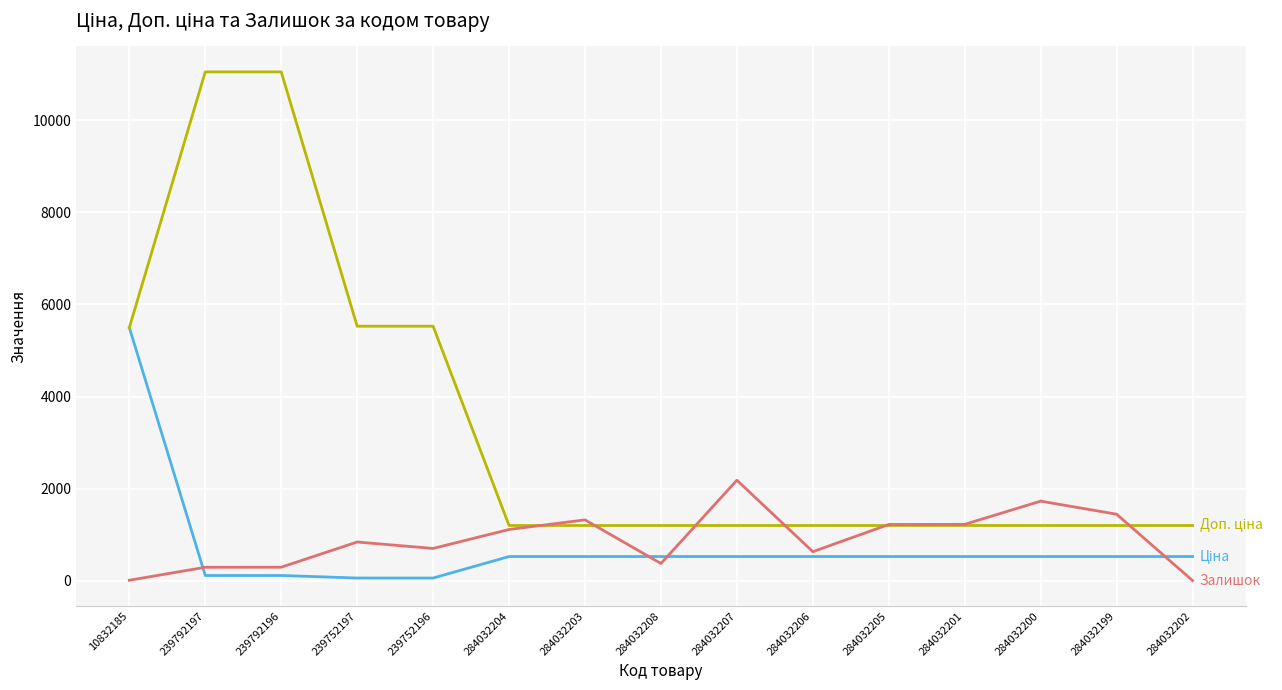

What is the total value across all series at 284032199?

3161.2